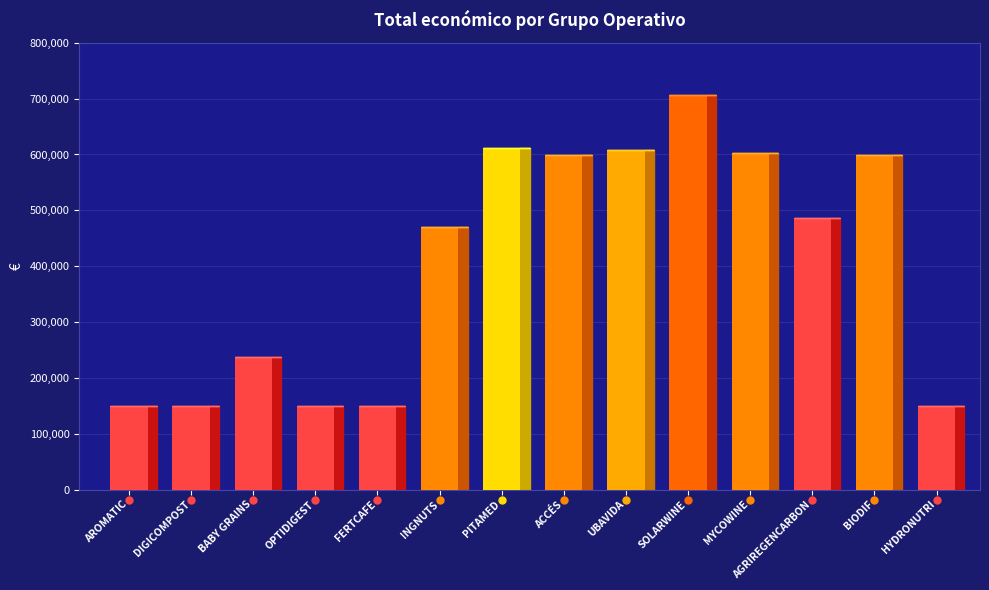

Which category has the lowest value across all series?

AROMATIC